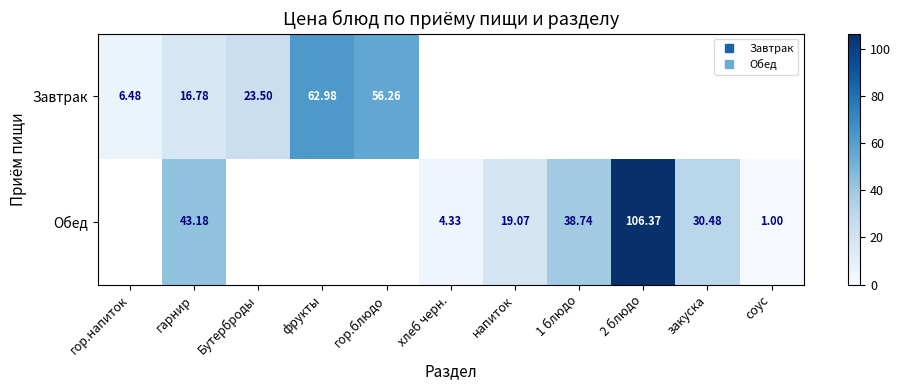

At which category is the sum across all series the highest?

2 блюдо